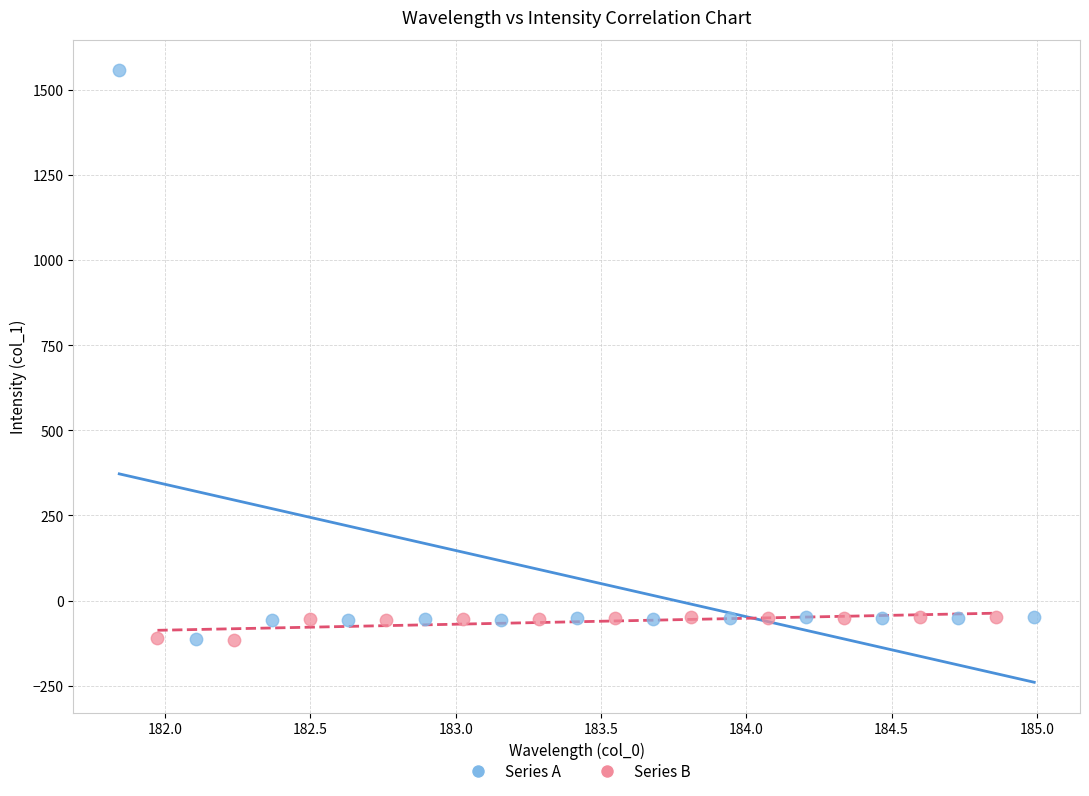

Which series has the widest spread of Y values?

Series A